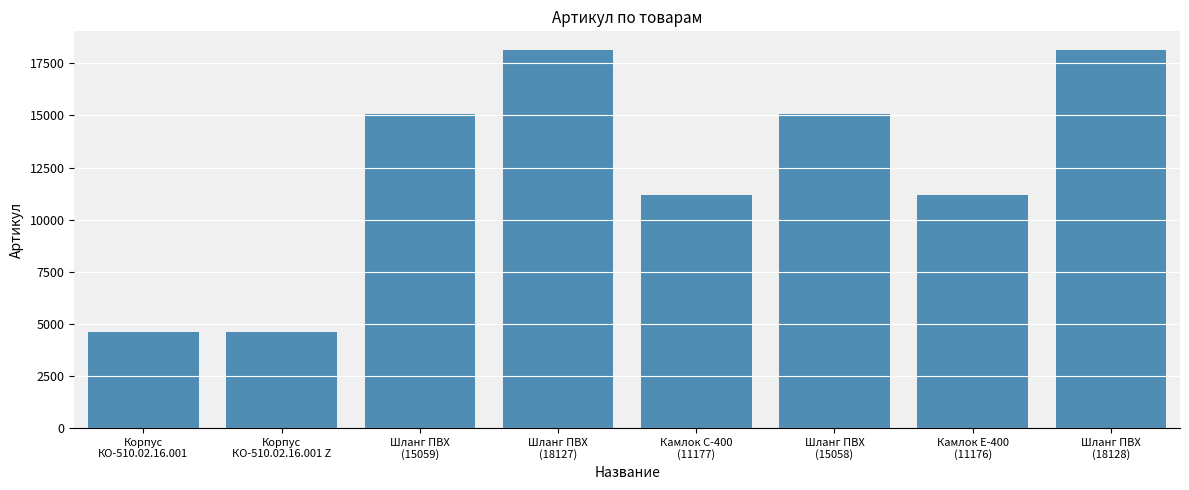

What is the maximum value shown in the chart?

18128